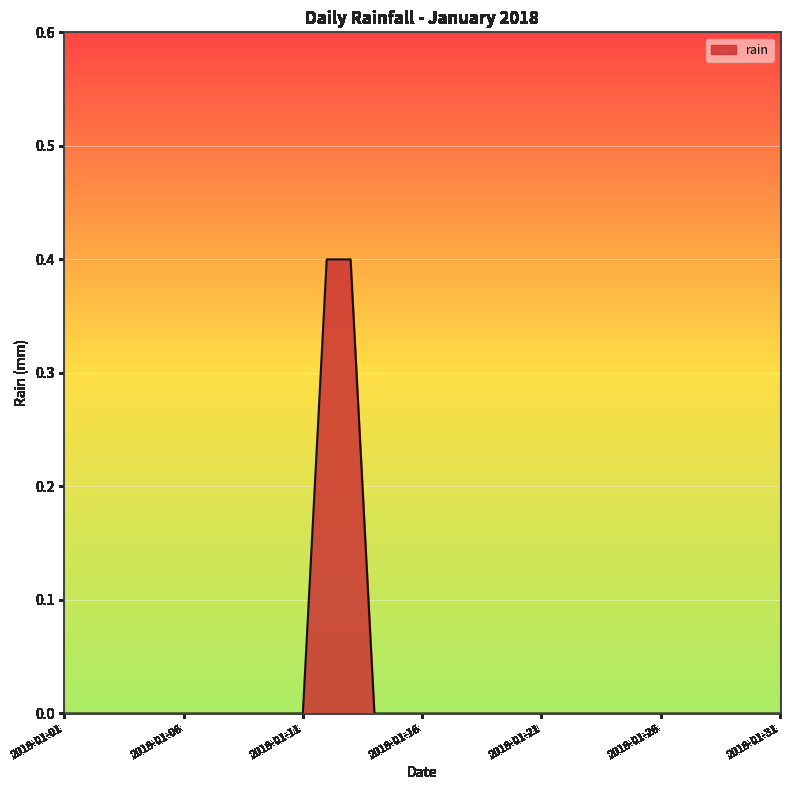

What is the greatest value displayed?

0.4